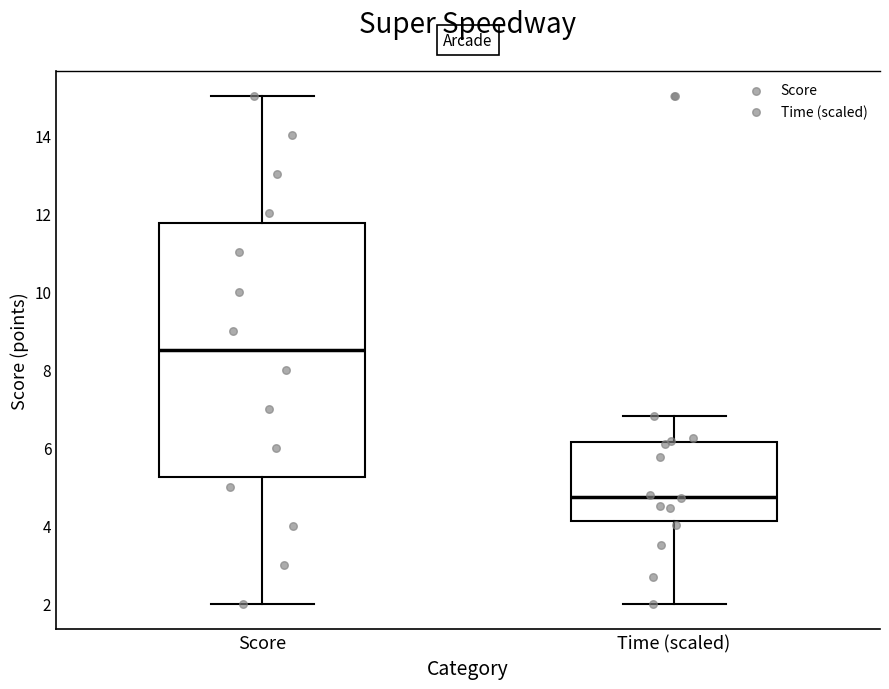

Which box's median line is the lowest?

Time (scaled)